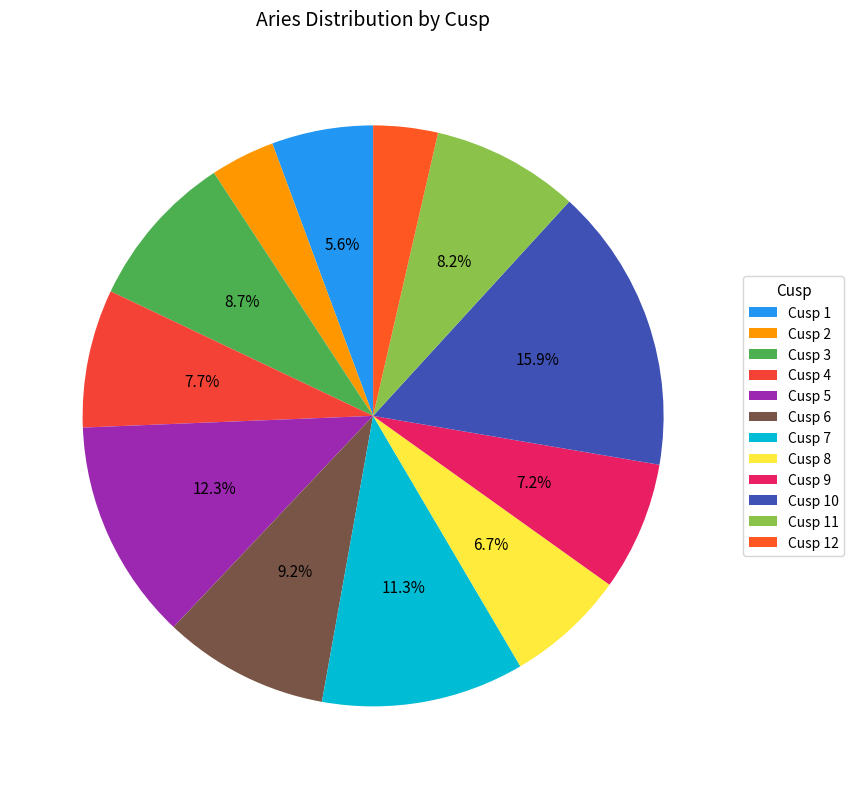

How many segments does this pie chart have?

12